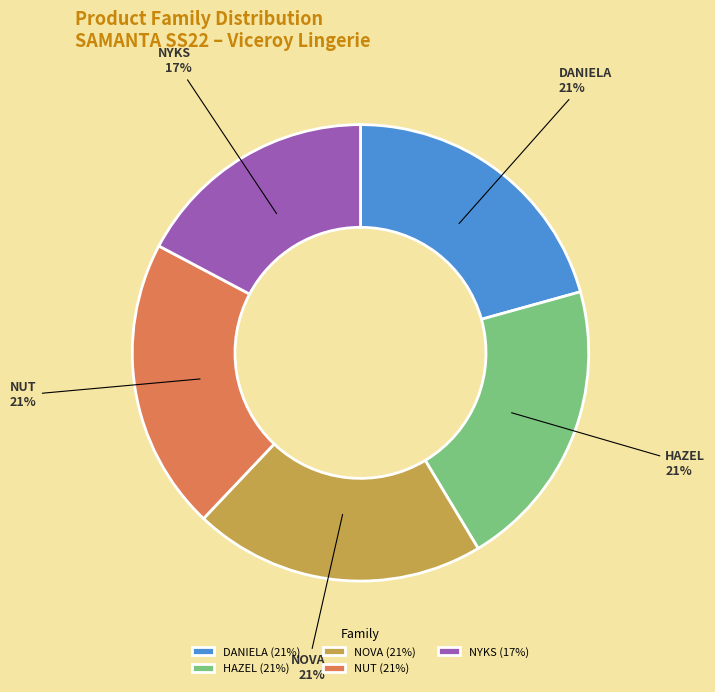

Is there a majority slice in this chart?

No